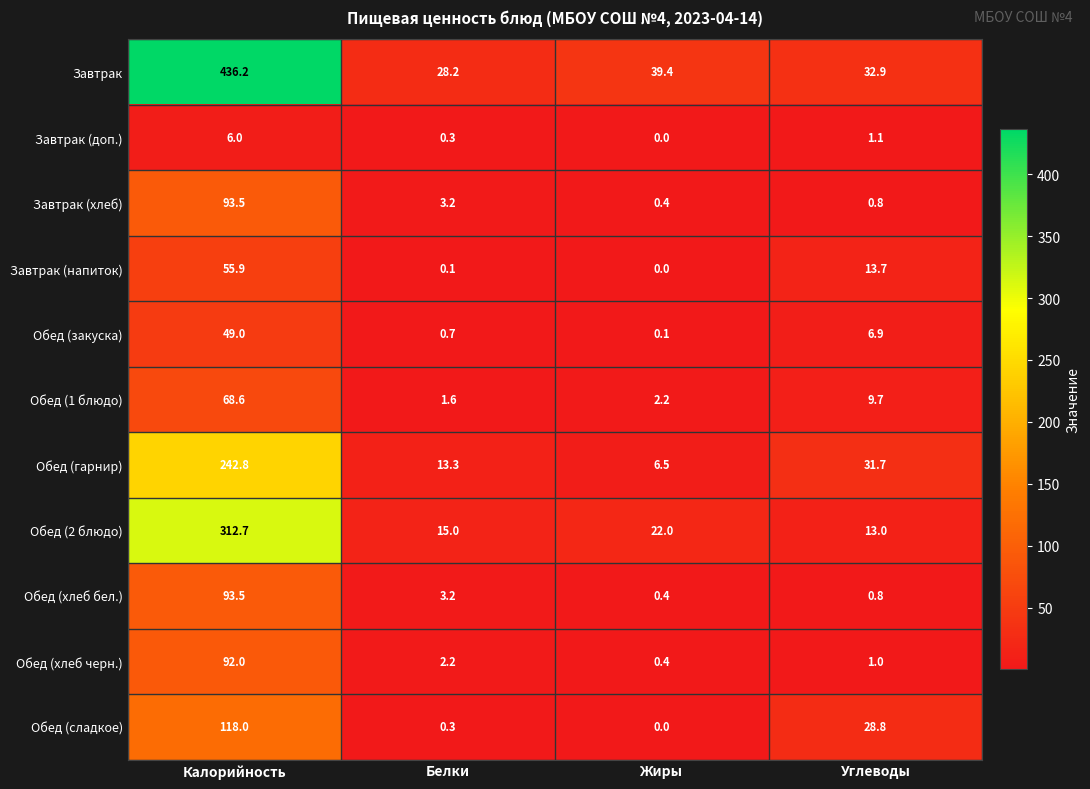

At how many categories does at least one series exceed 264?

1